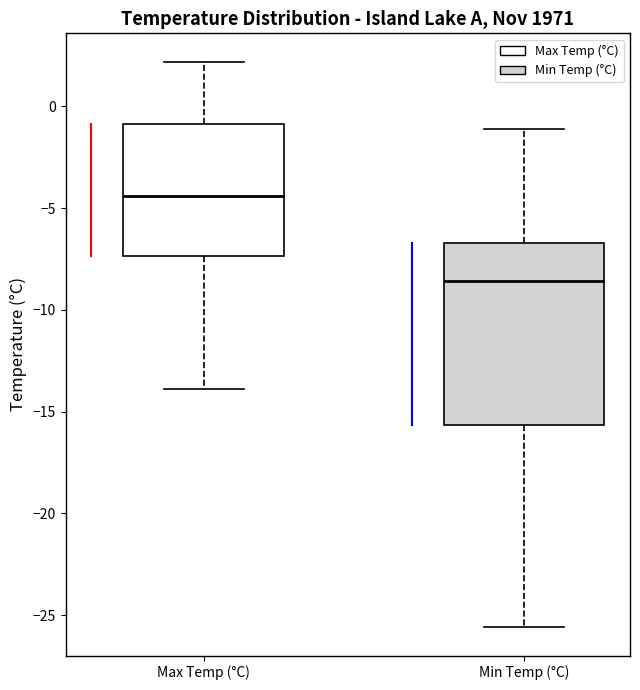

Which box has the highest median line?

Max Temp (°C)